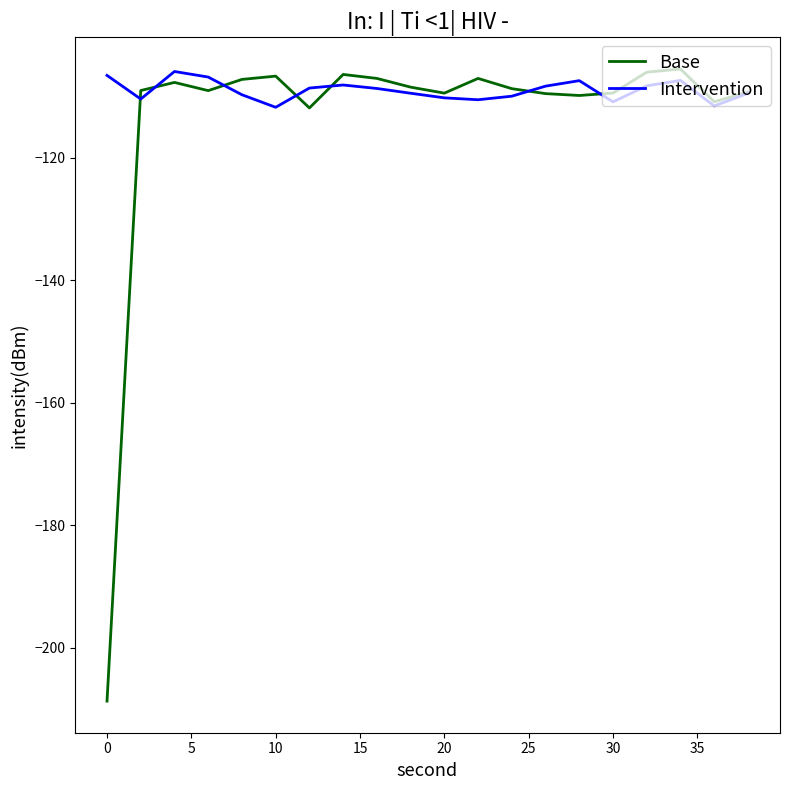

What is the smallest value displayed?

-208.7